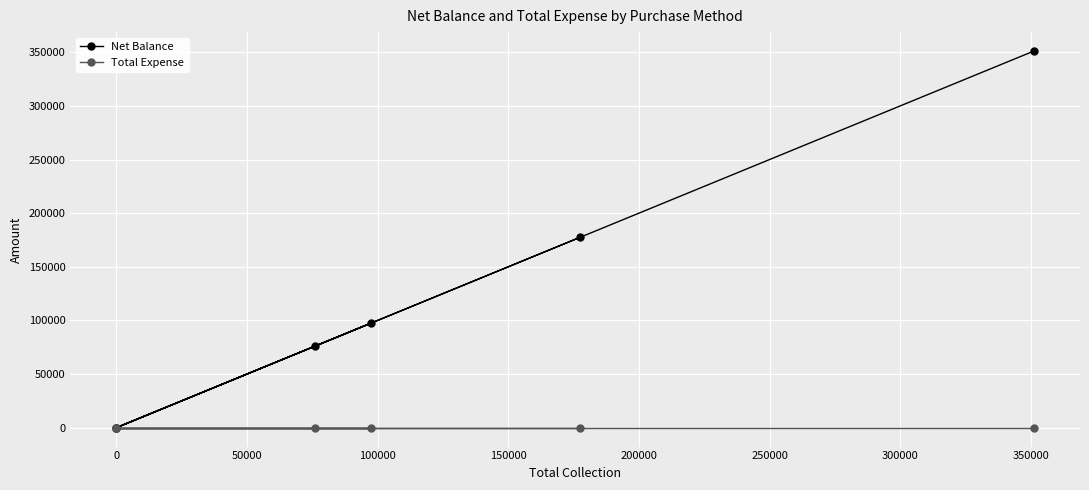

Which series has the largest range (max minus min)?

Net Balance